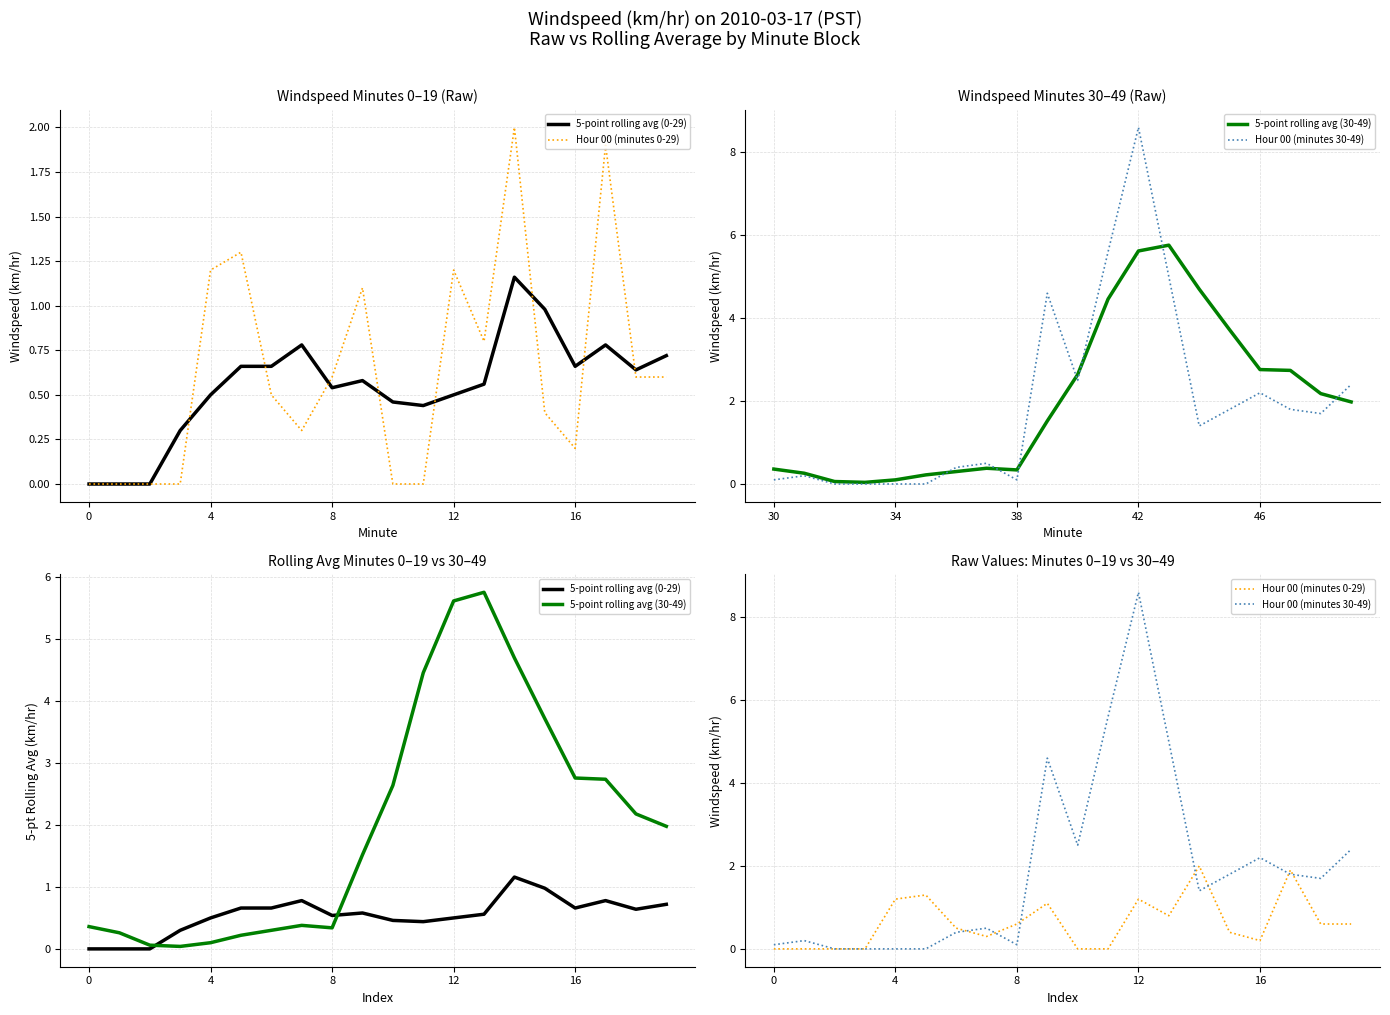

What is the difference between the Hour 00 (minutes 30-49) values at 8 and 15?

1.8